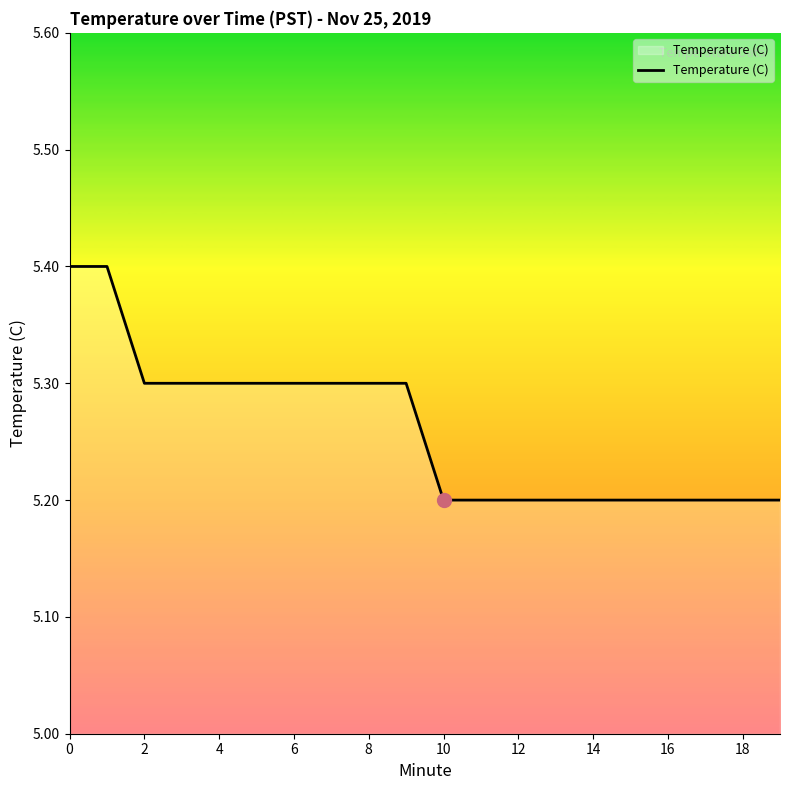

What is the maximum value shown in the chart?

5.4